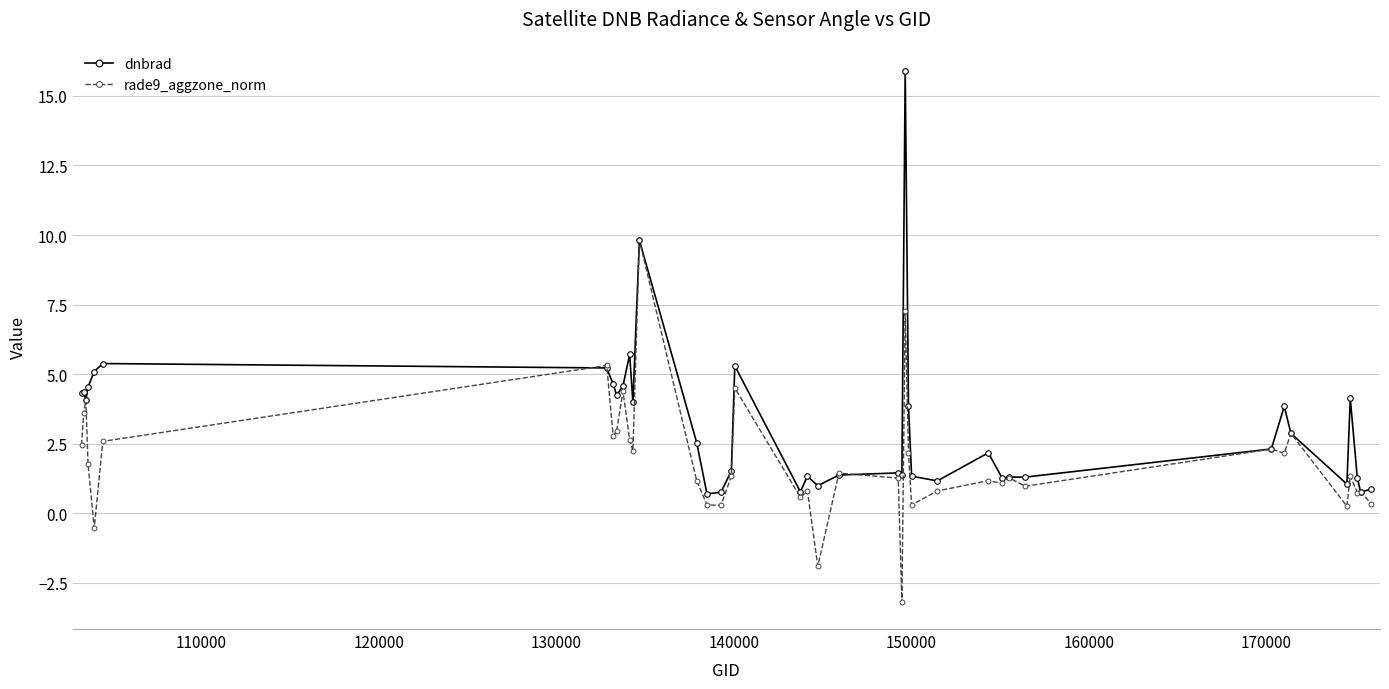

Rank the series by their average value, from highest to lowest.

dnbrad, rade9_aggzone_norm